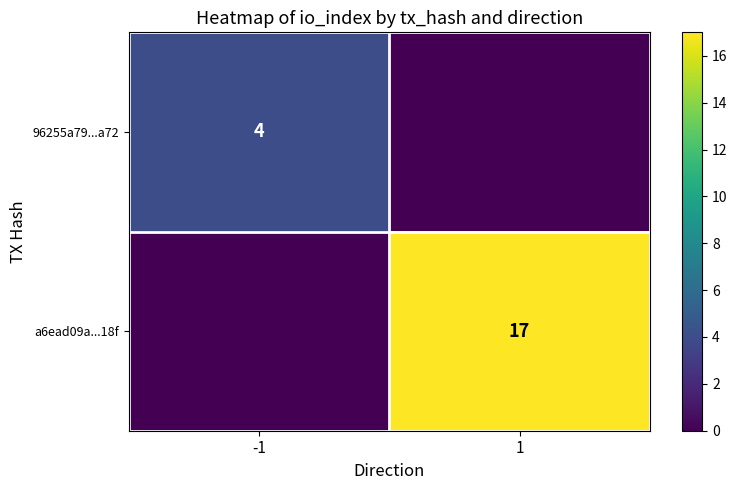

Is it true that 96255a79...a72 equals 6 at -1?

False